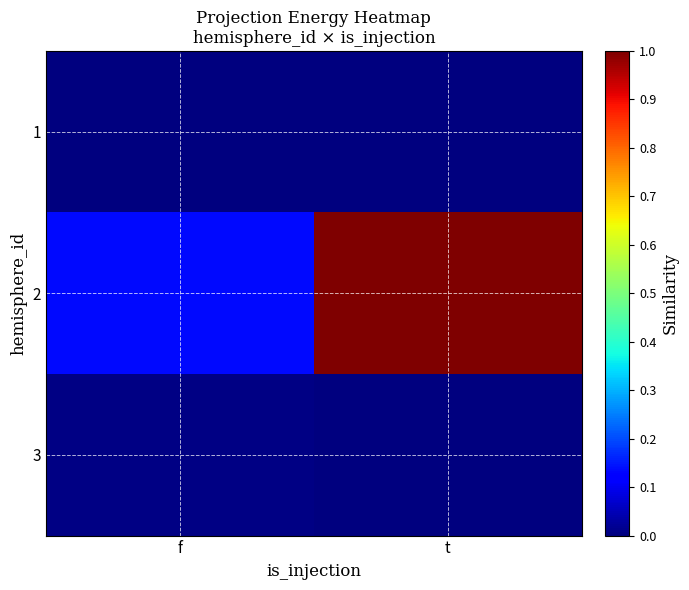

What is the difference between the highest and lowest values at f?

0.1